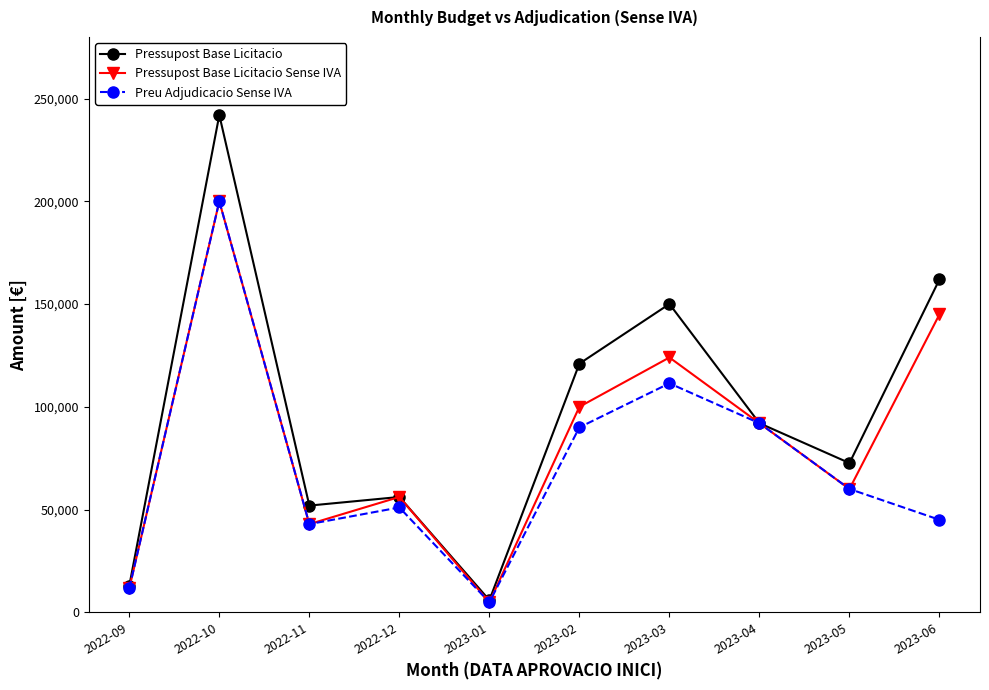

What is the minimum value for Preu Adjudicacio Sense IVA?

4860.0